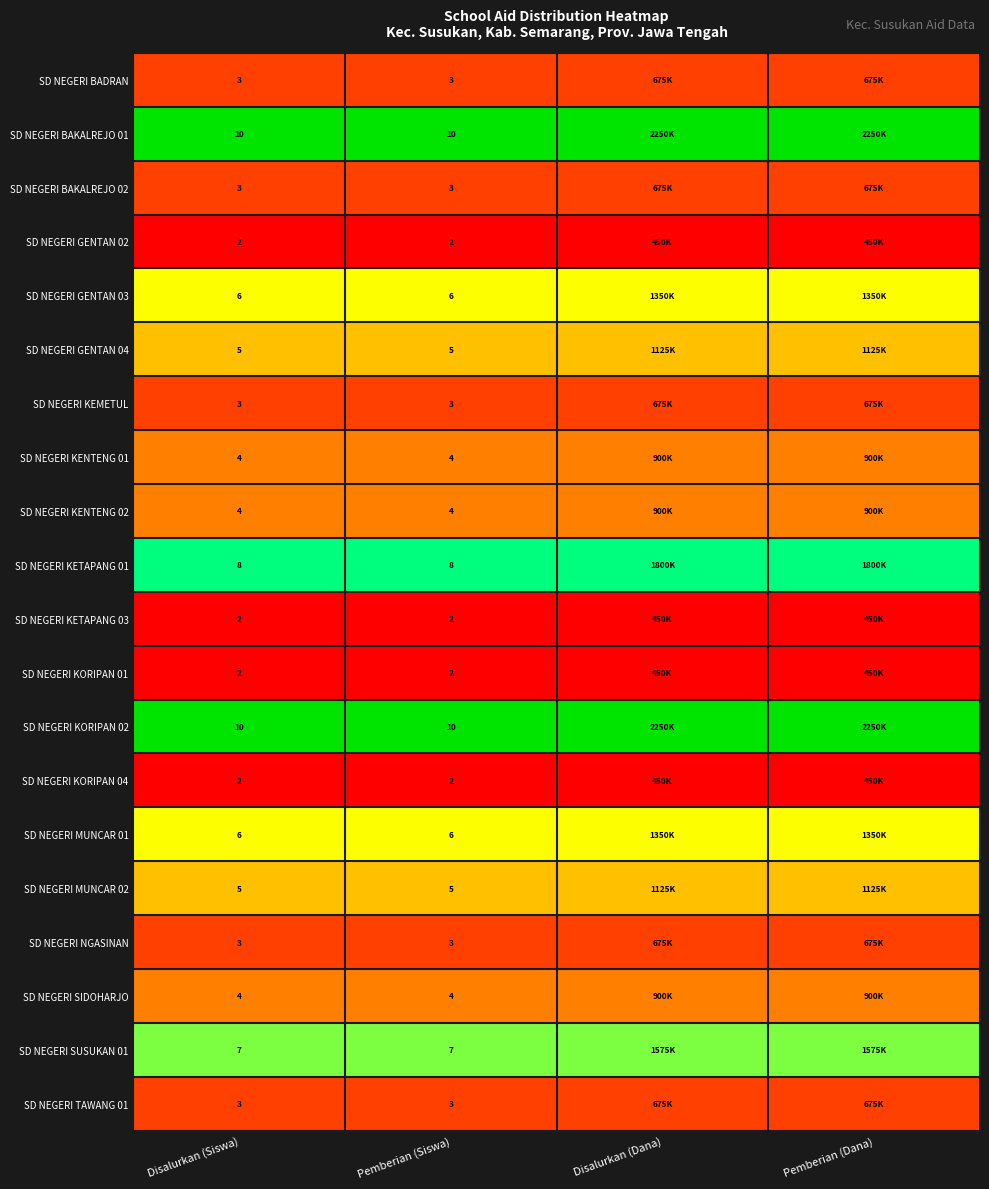

Is the value of SD NEGERI KORIPAN 02 at Pemberian (Siswa) greater than the value of SD NEGERI BAKALREJO 02 at Pemberian (Siswa)?

Yes